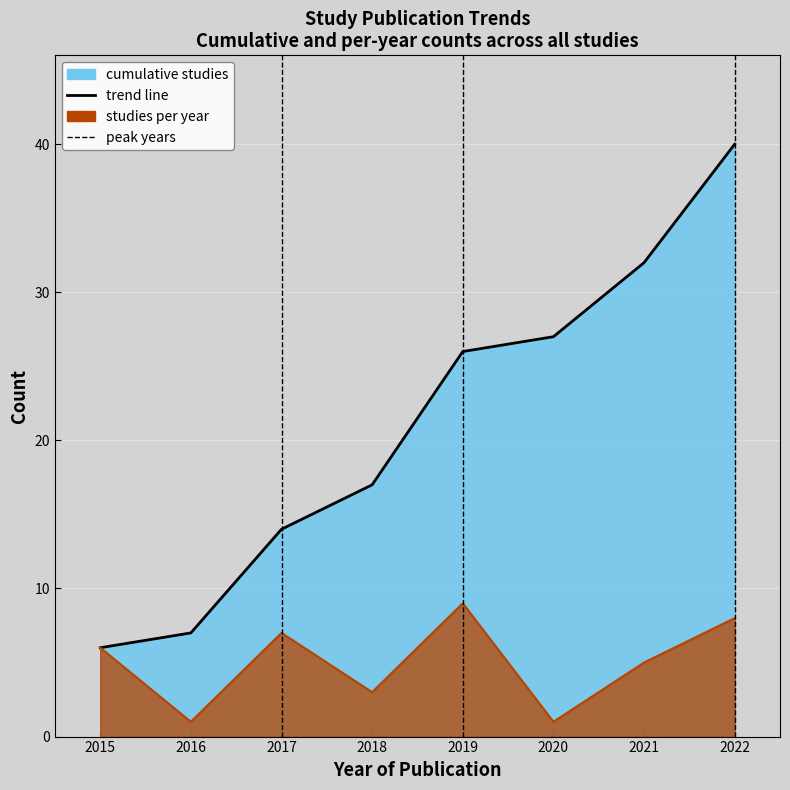

What is the average value?

21